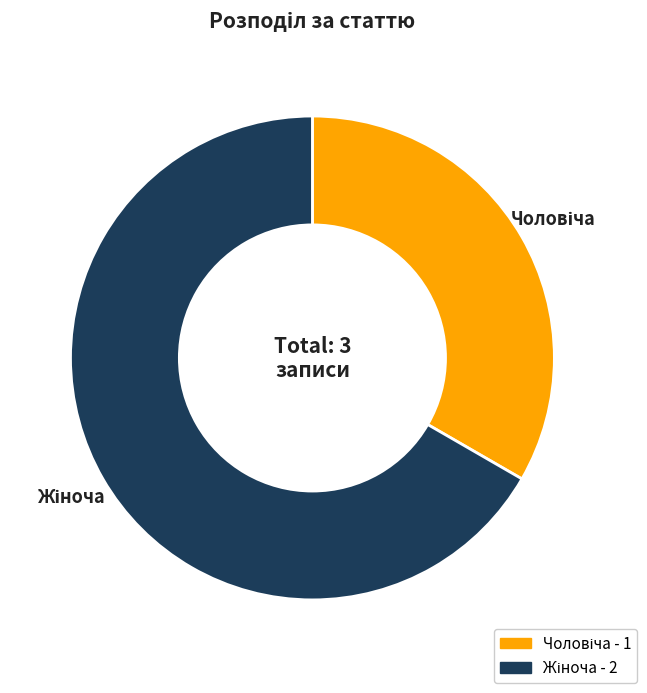

To the nearest percent, what percentage of the pie is Жіноча?

67%